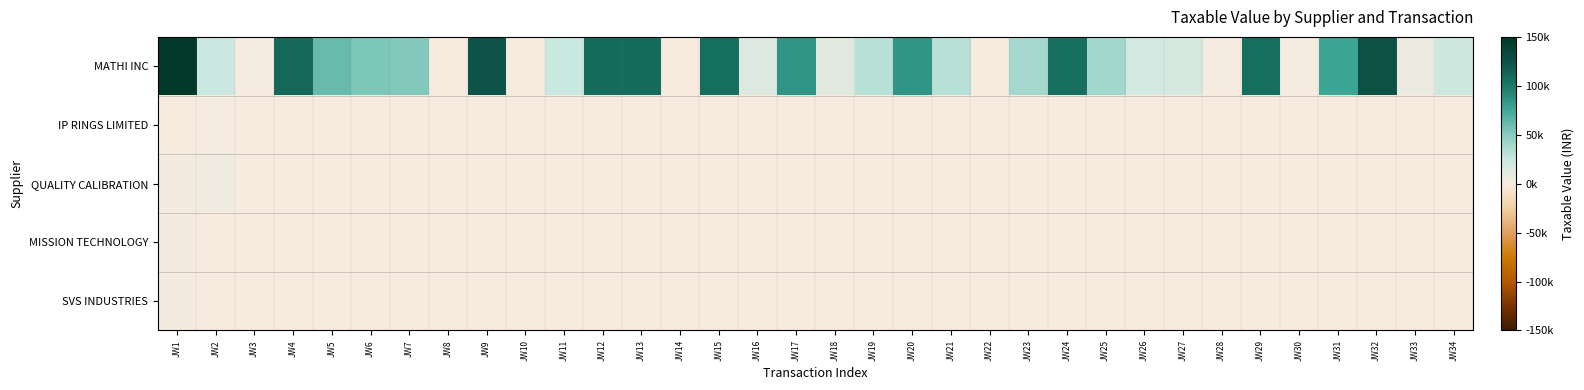

At how many categories does at least one series exceed 8866?

26